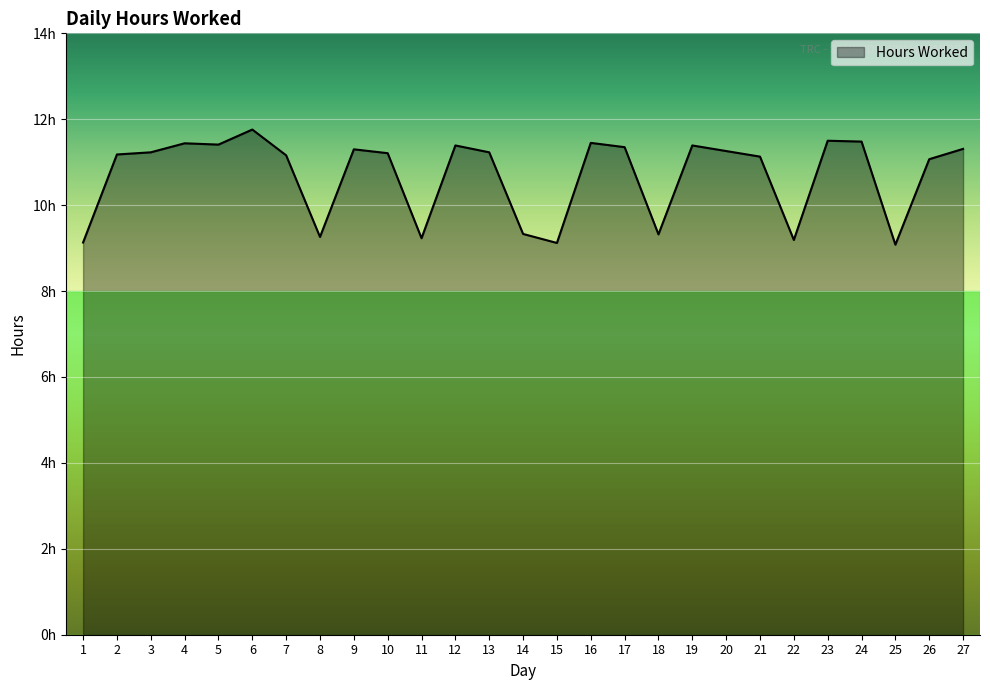

Reading right to left, extract all data points from this chart.

11.3	11.1	9.1	11.5	11.5	9.2	11.1	11.3	11.4	9.3	11.3	11.4	9.1	9.3	11.2	11.4	9.2	11.2	11.3	9.3	11.2	11.8	11.4	11.4	11.2	11.2	9.1